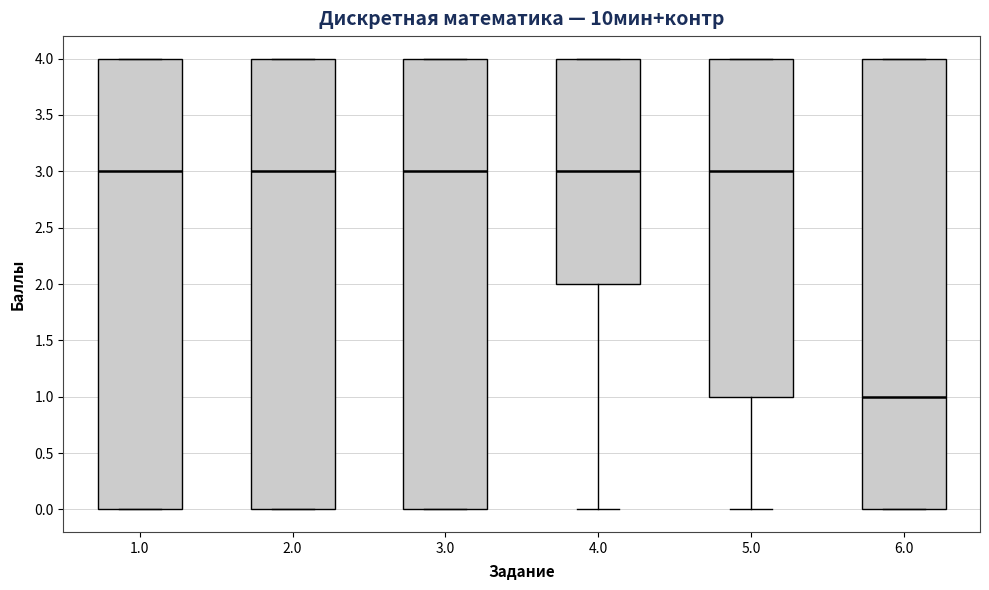

Reading left to right, read every box against the y-axis: the position of its median line, the range the box covers, and the ends of its whiskers. The values are not printed on the chart, so give them approximately, as read against the axis.

1.0: median 3, box 0 to 4, whiskers 0 to 4
2.0: median 3, box 0 to 4, whiskers 0 to 4
3.0: median 3, box 0 to 4, whiskers 0 to 4
4.0: median 3, box 2 to 4, whiskers 0 to 4
5.0: median 3, box 1 to 4, whiskers 0 to 4
6.0: median 1, box 0 to 4, whiskers 0 to 4